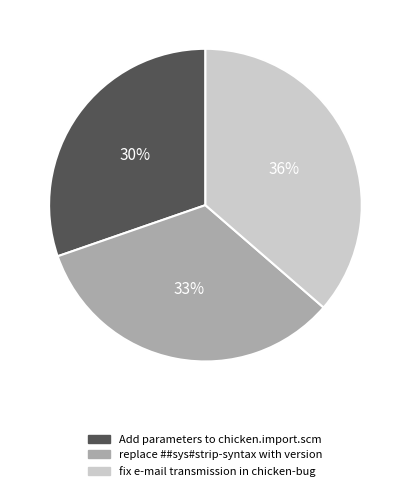

To the nearest percent, what is the difference between the largest and smallest slice percentages?

6%